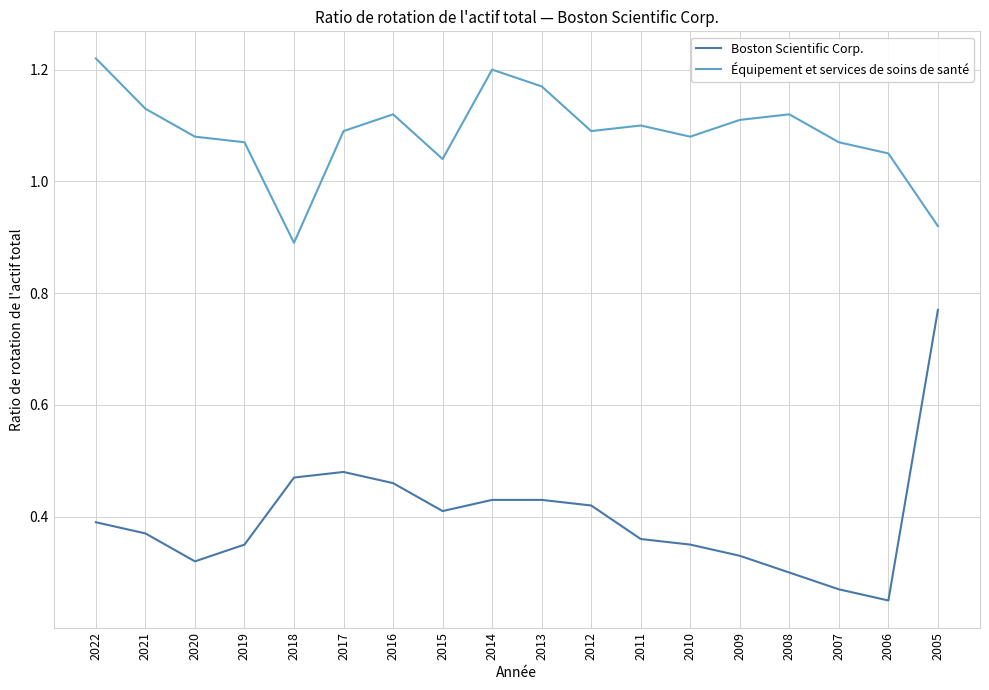

True or false: Boston Scientific Corp. and Équipement et services de soins de santé intersect in this chart.

False